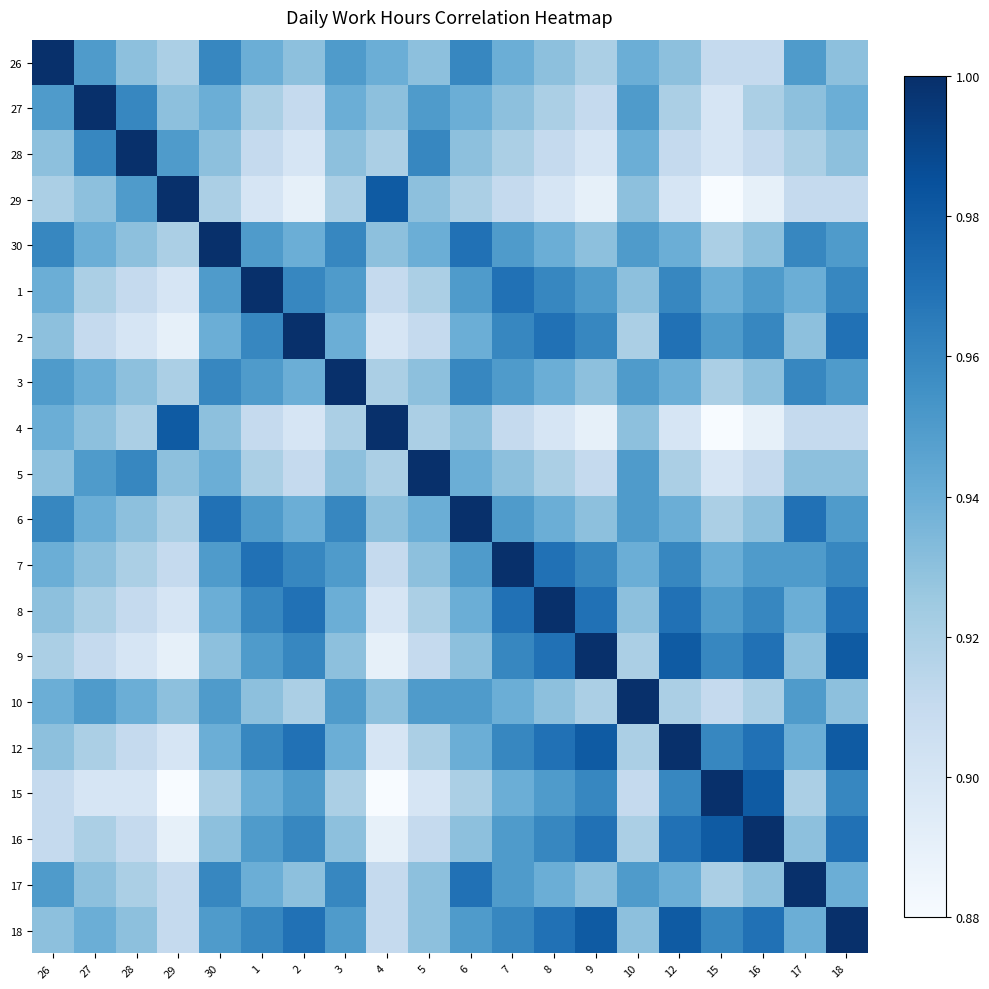

What is the total value across all series at 7?

18.9